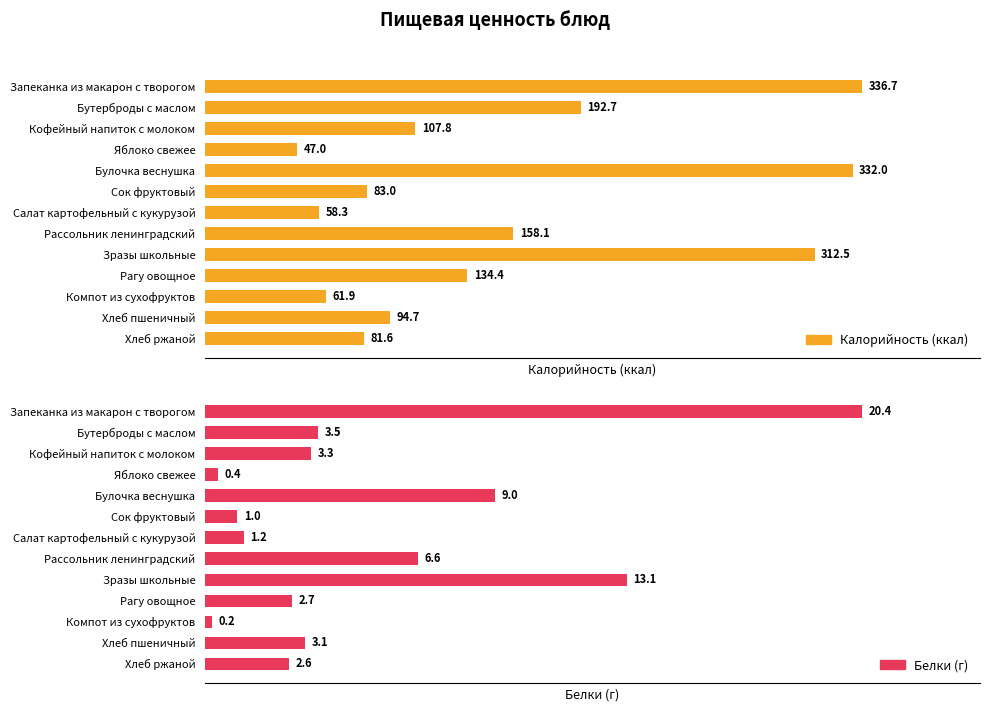

List the series in order of their overall mean, highest first.

Калорийность (ккал), Белки (г)